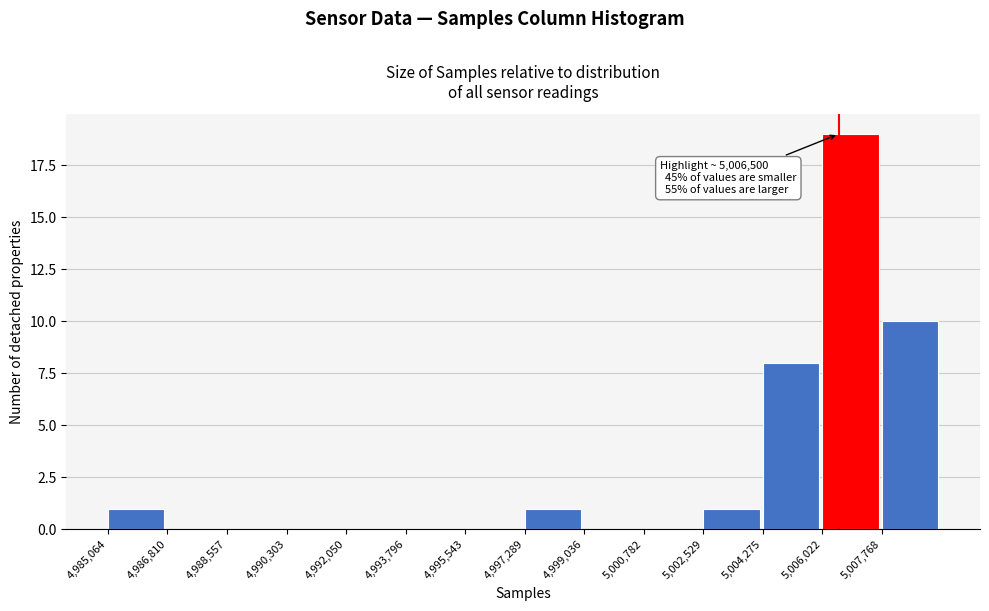

Over which range of the x-axis is the bar tallest?

5006000 to 5007800